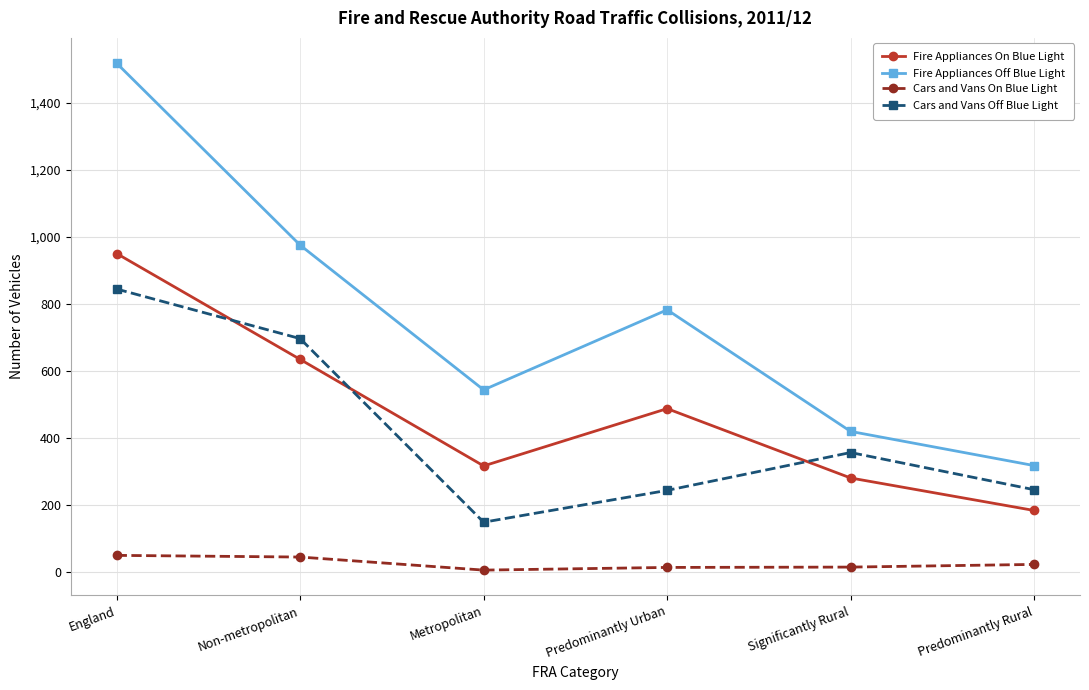

Where does the Cars and Vans Off Blue Light series first go above 356?

England